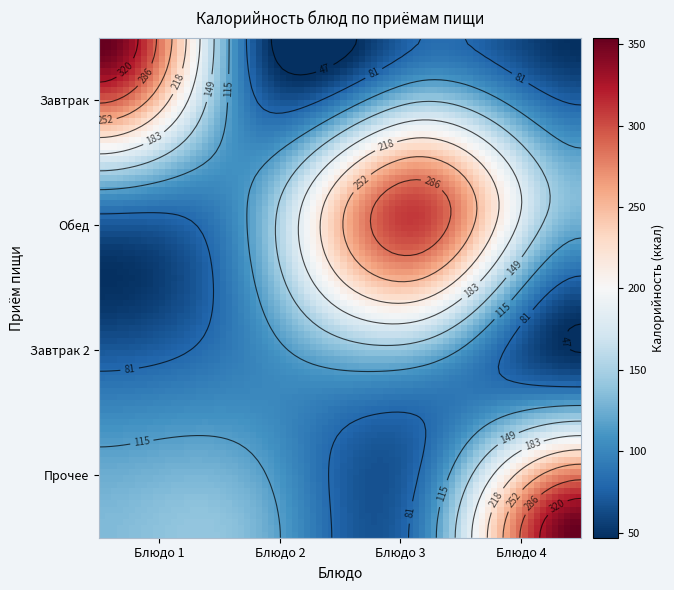

How many distinct data groups are displayed?

4